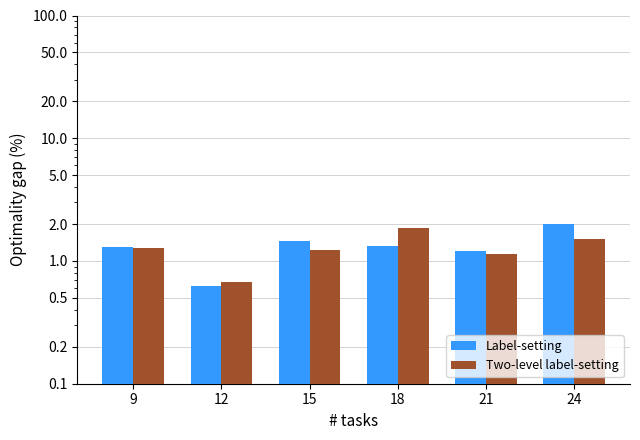

Is the value of Label-setting at 18 greater than the value of Two-level label-setting at 24?

No